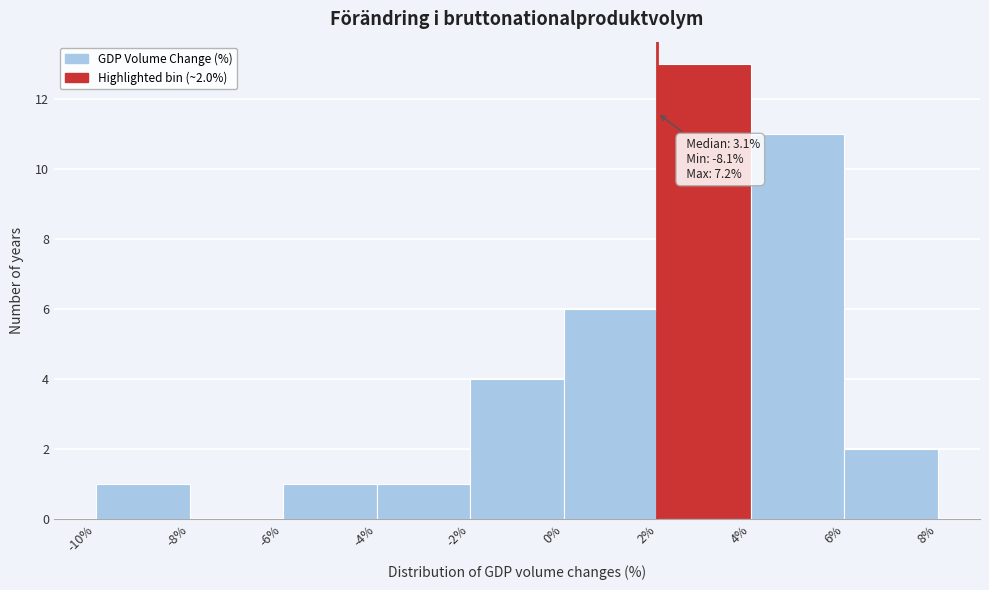

Over which range of the x-axis is the bar tallest?

2% to 4%